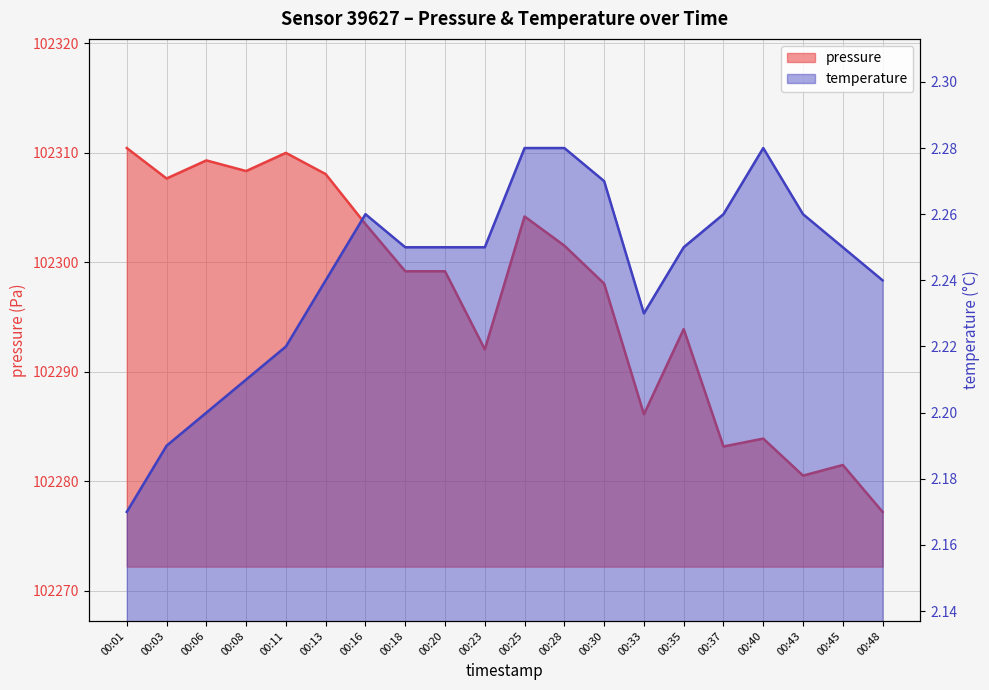

List the series in order of their peak value, lowest first.

temperature, pressure